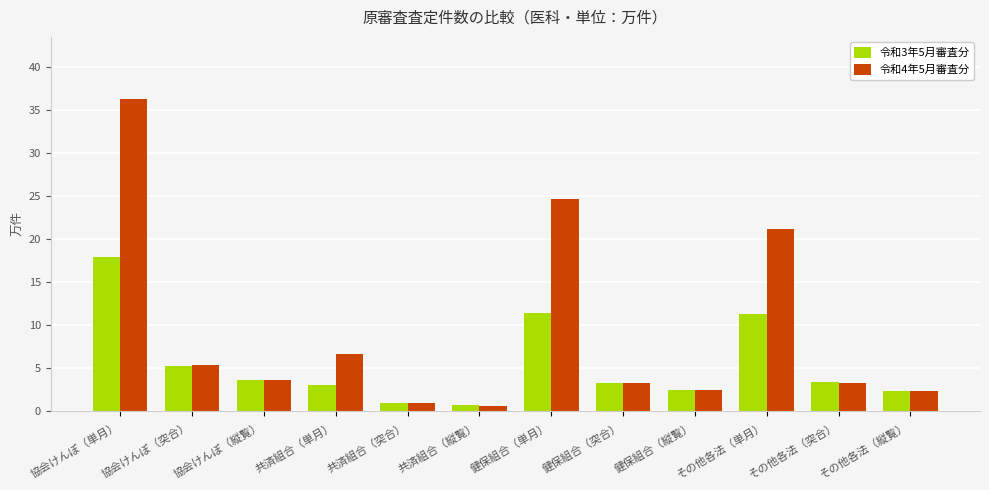

How many groups of bars are there?

12